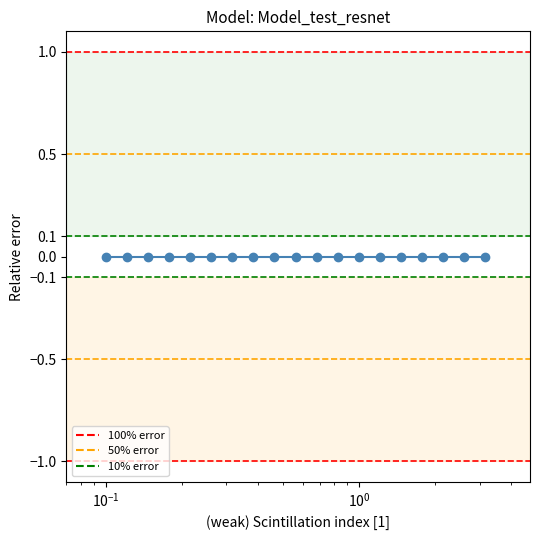

Between $\mathdefault{10^{-2}}$ and $\mathdefault{10^{-3}}$, which is larger?

$\mathdefault{10^{-2}}$